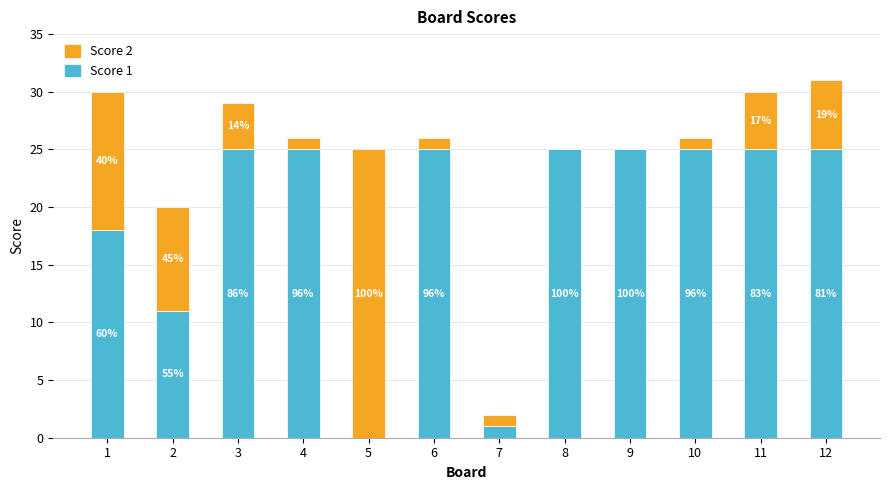

Rank the series by their maximum value, from lowest to highest.

Score 1, Score 2